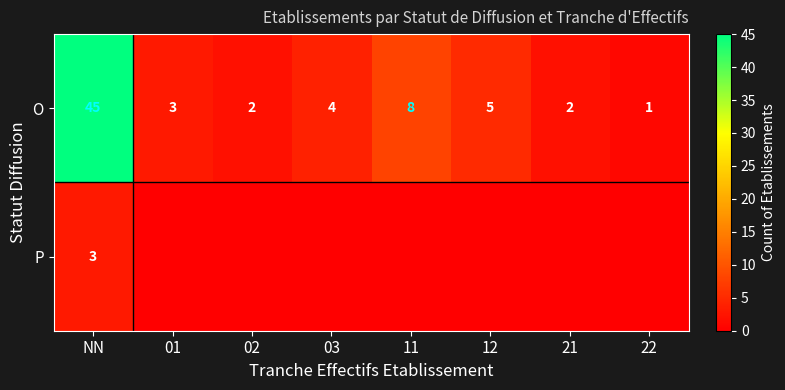

What is the sum of the O values at 11 and NN?

53